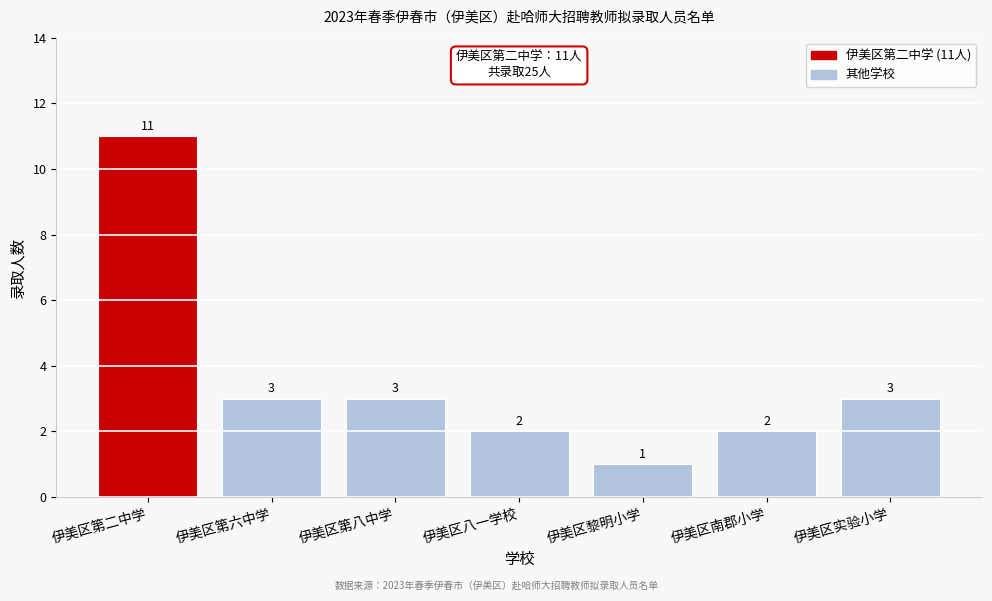

Reading left to right, extract all data points from this chart.

11	3	3	2	1	2	3